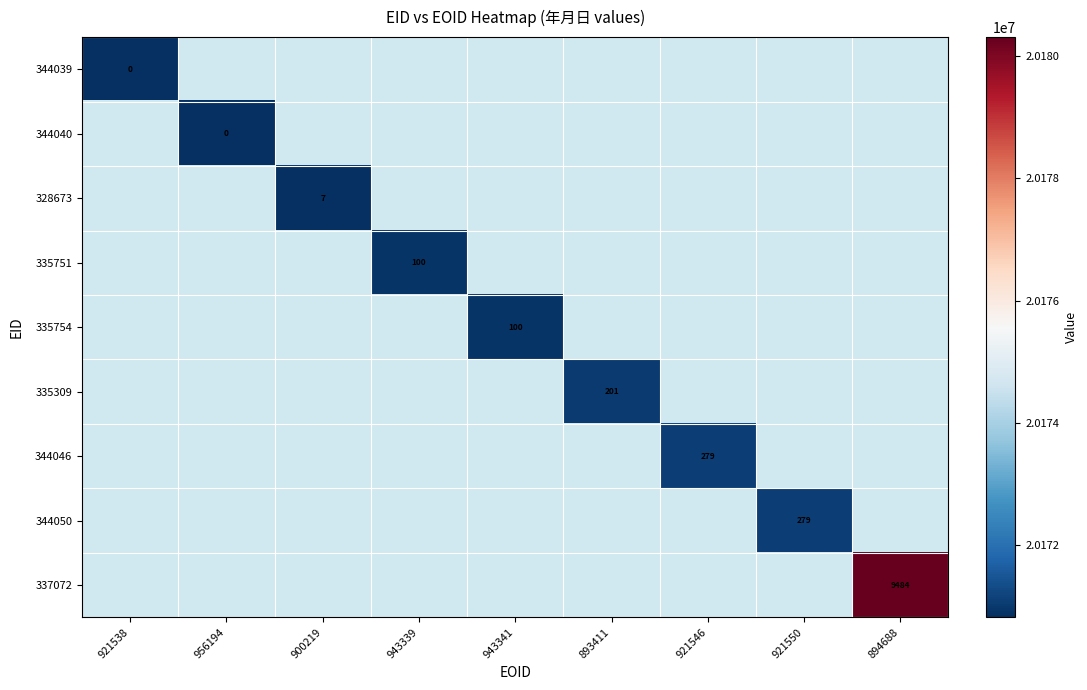

At which category does the chart reach its peak across all series?

894688